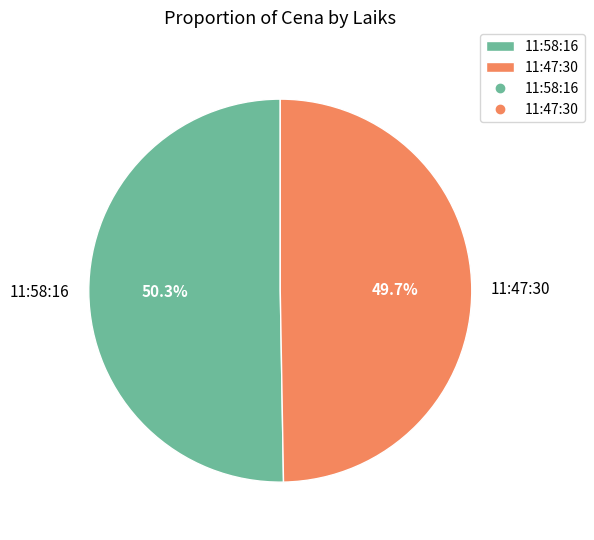

Which has a higher value, 11:58:16 or 11:47:30?

11:58:16